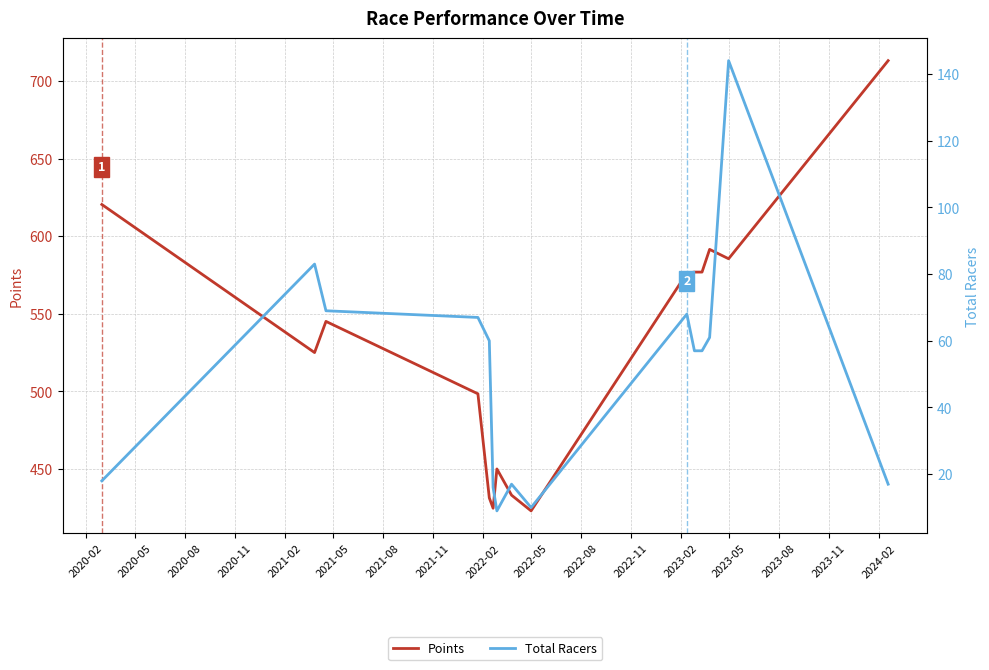

True or false: Points and Total Racers intersect in this chart.

False